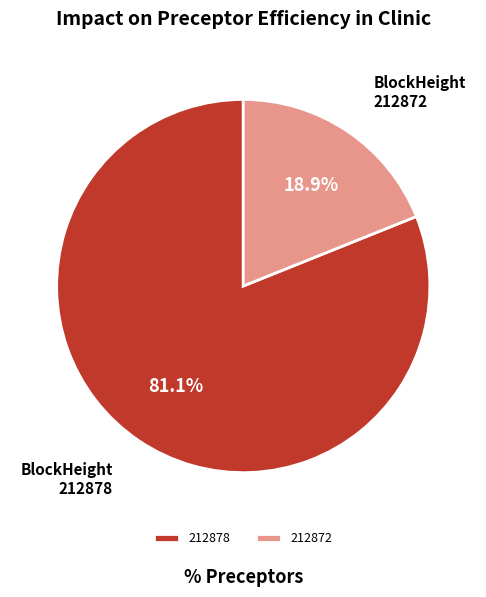

To the nearest percent, what is the average slice percentage?

50%